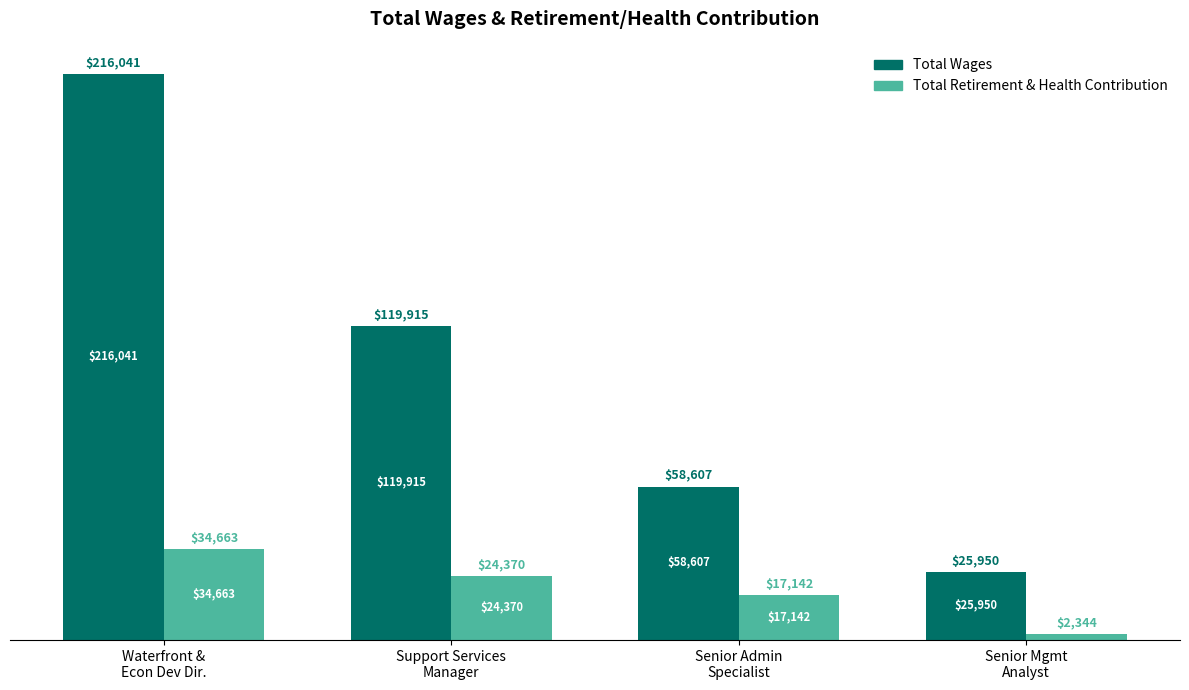

Does the chart contain any negative values?

No